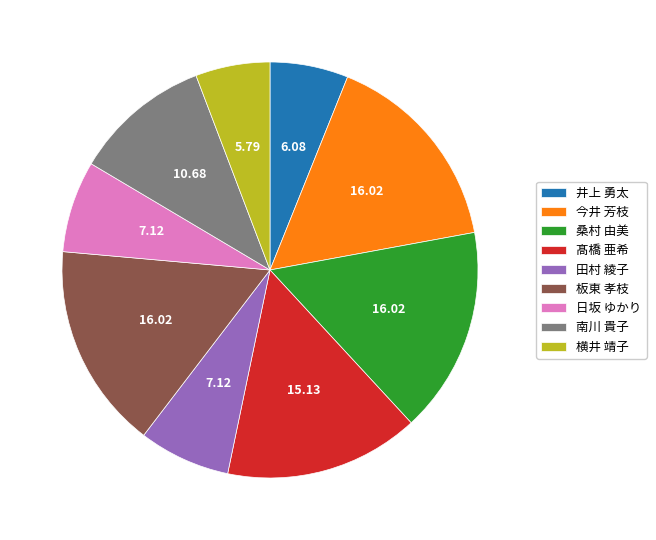

Does any single category account for the majority?

No